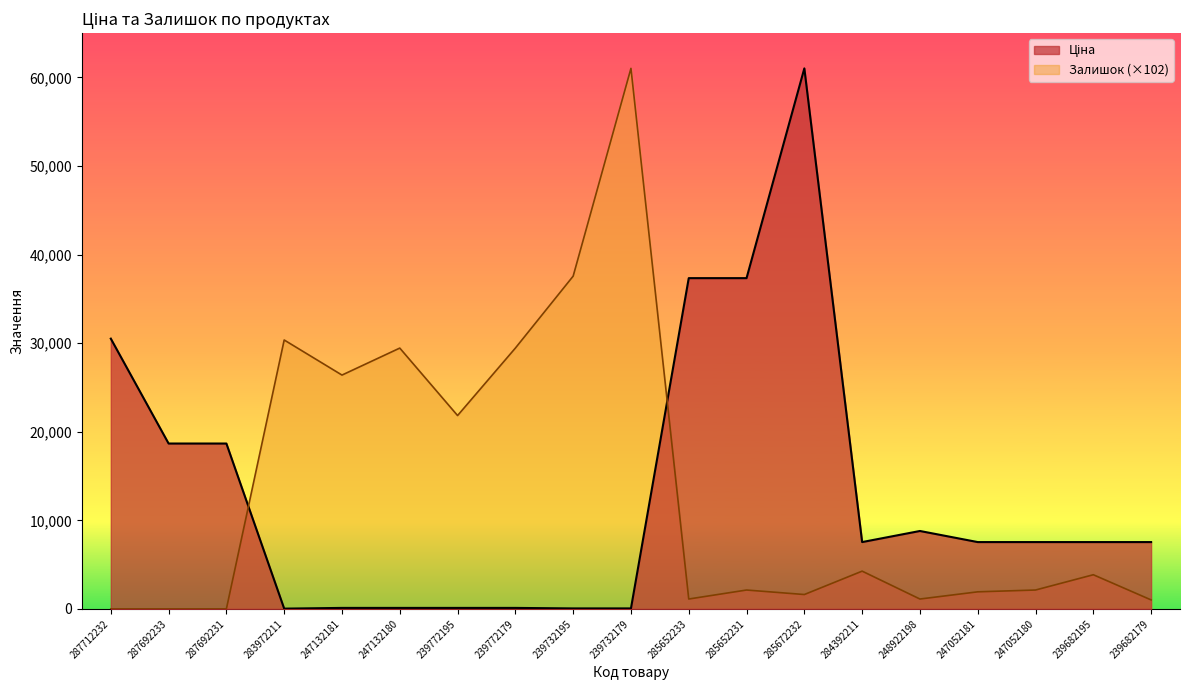

How many values in the Залишок series are below 2132?

8